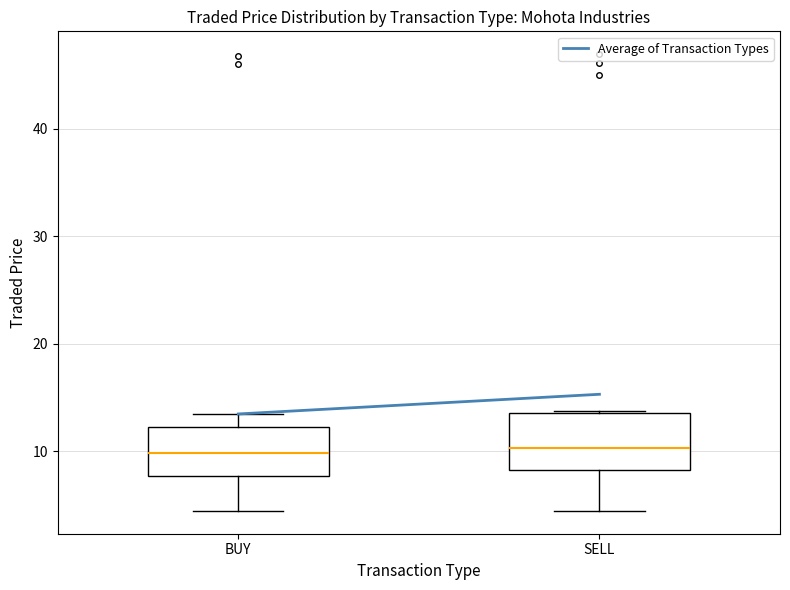

Where does the lower whisker of the box for SELL end on the y-axis? The values are not printed on the chart, so give them approximately, as read against the axis.

4